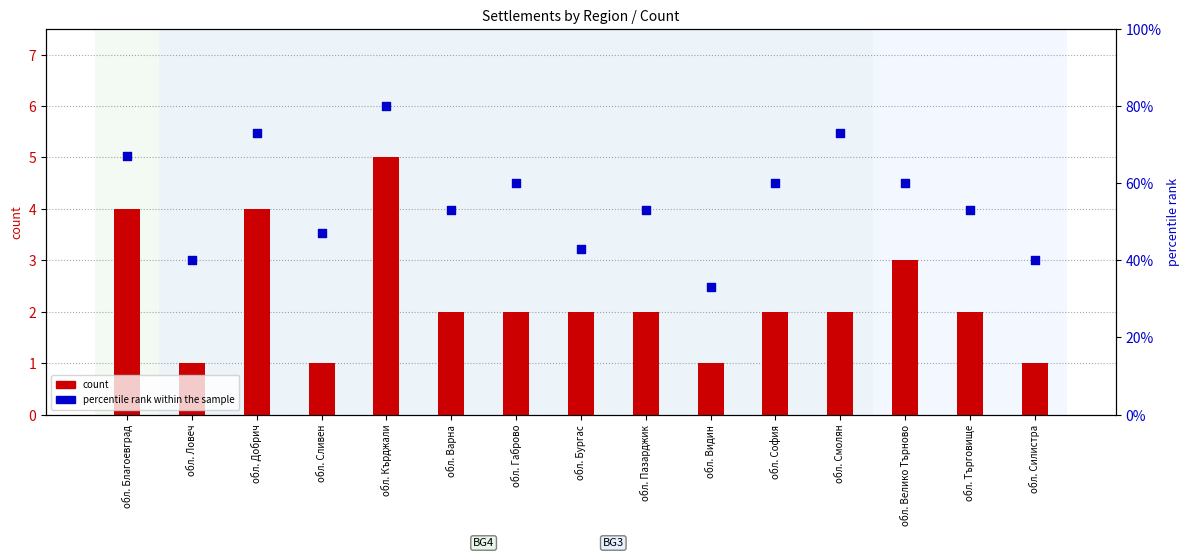

Which series has the widest spread of Y values?

percentile rank within the sample